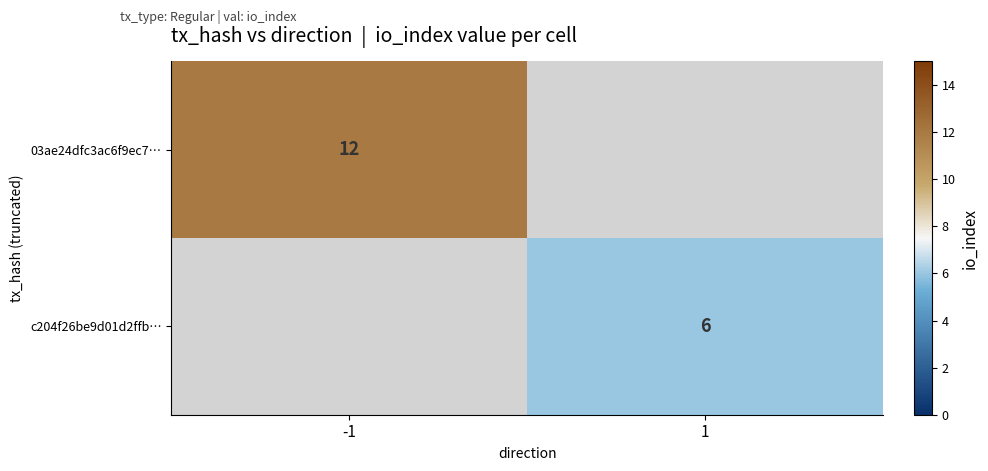

The value of 03ae24dfc3ac6f9ec7… at -1 is 19. True or false?

False